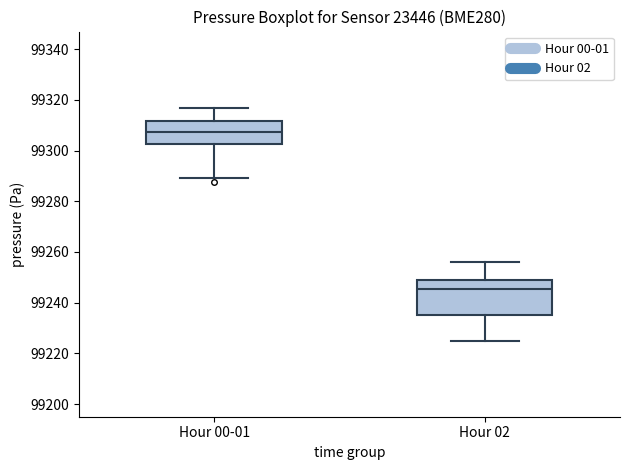

Reading left to right, read every box against the y-axis: the position of its median line, the range the box covers, and the ends of its whiskers. The values are not printed on the chart, so give them approximately, as read against the axis.

Hour 00-01: median 99308, box 99302 to 99312, whiskers 99290 to 99316
Hour 02: median 99246, box 99236 to 99248, whiskers 99226 to 99256